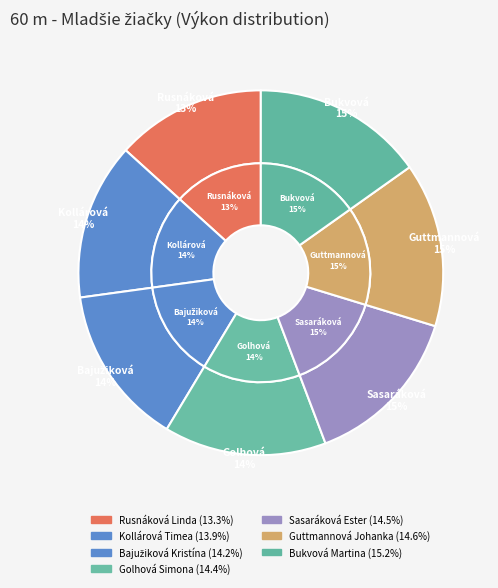

How many slices are in this pie chart?

7